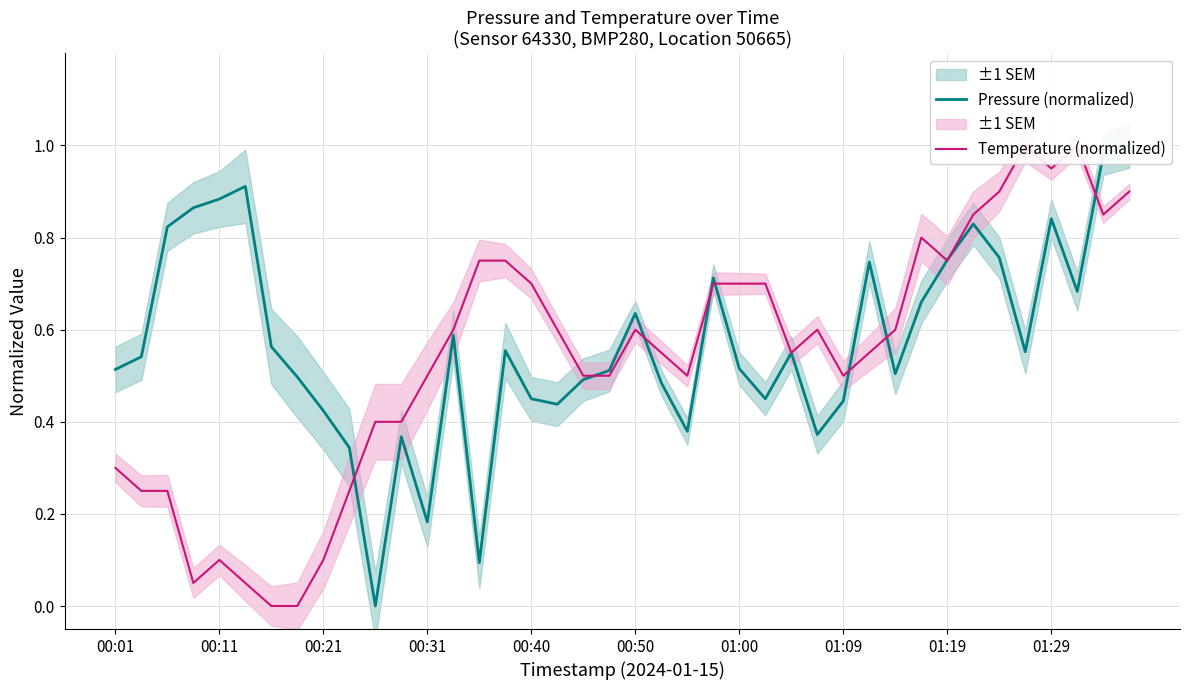

How many lines are shown in the chart?

2